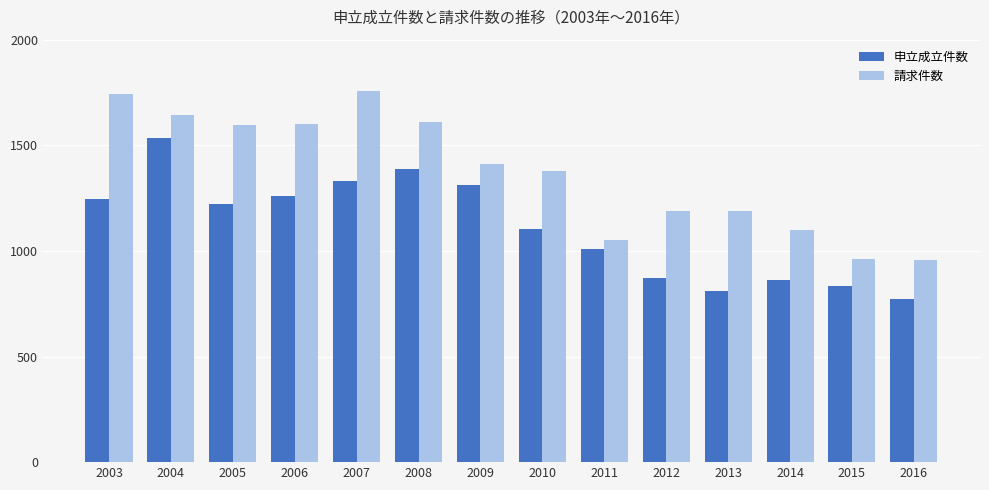

Does the chart contain any negative values?

No